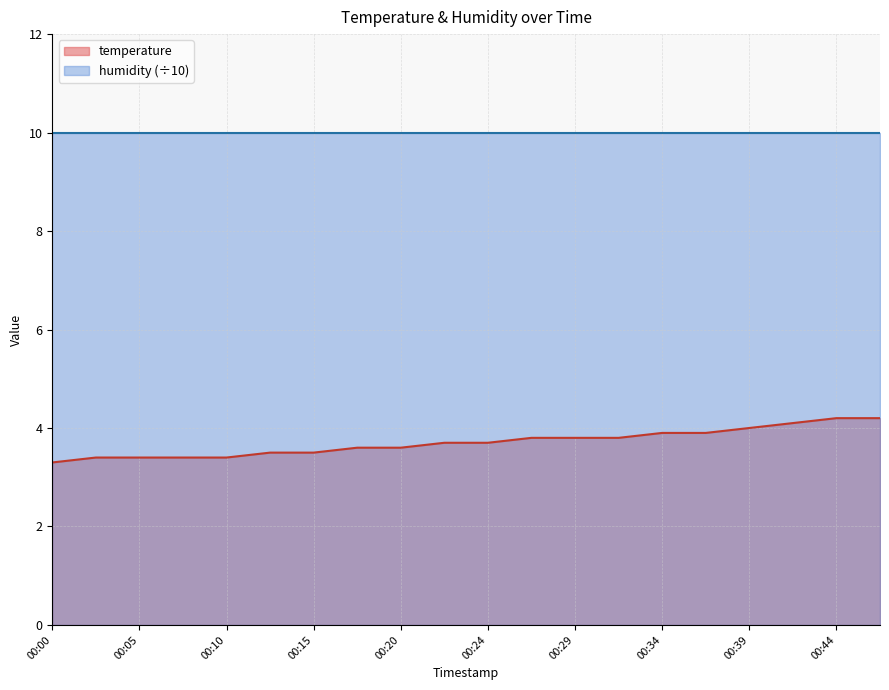

True or false: there are more than 1 points higher than both neighbors.

False